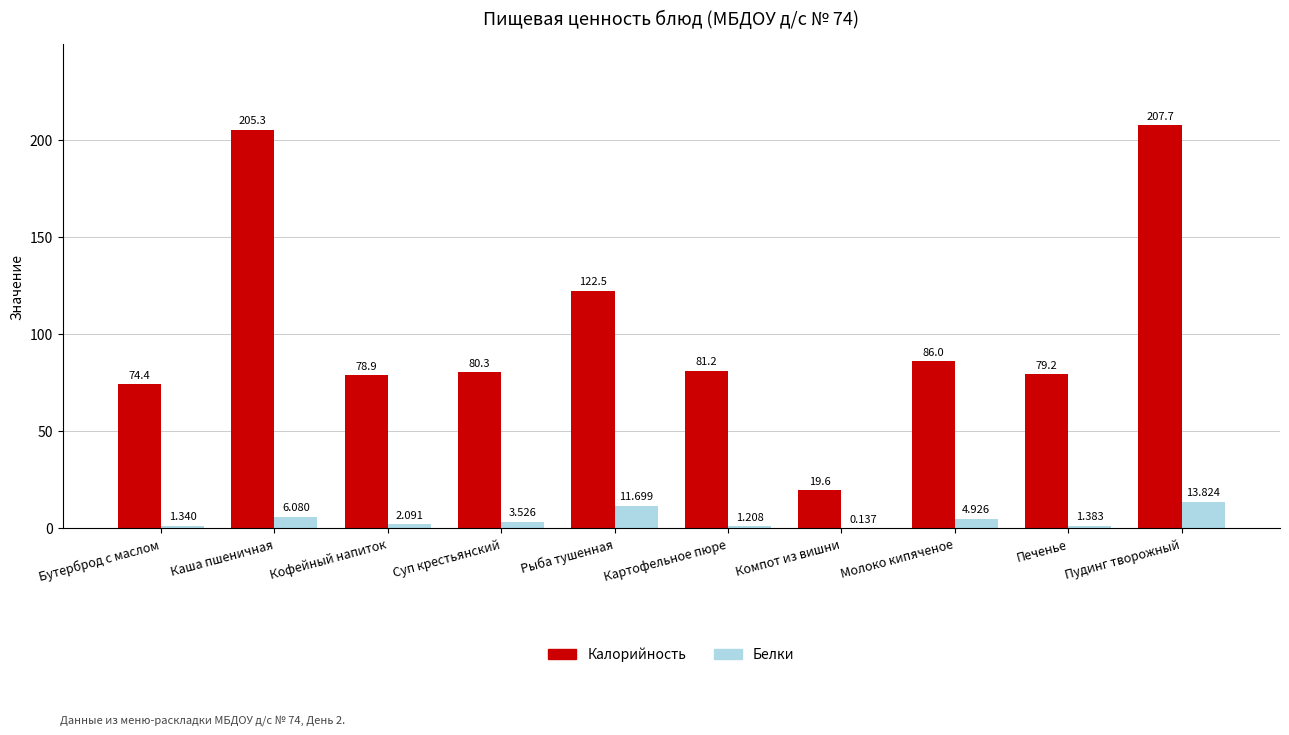

Where does the Калорийность series first go above 81?

Каша пшеничная